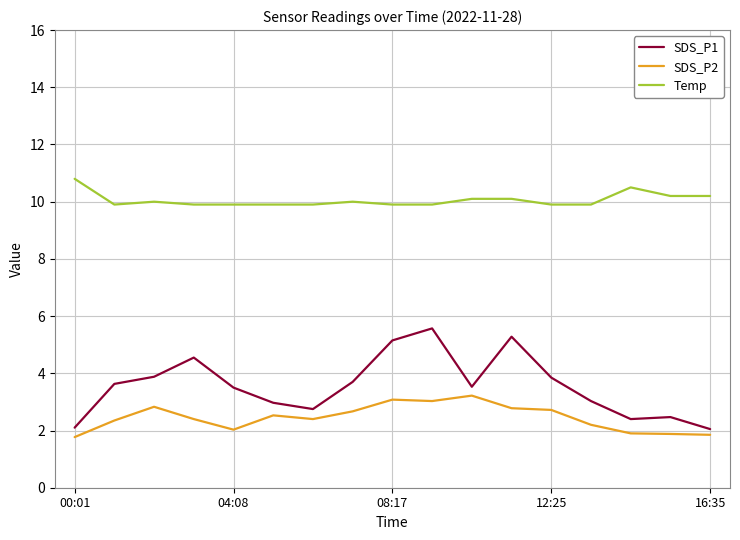

True or false: SDS_P2 and Temp cross at least once.

False